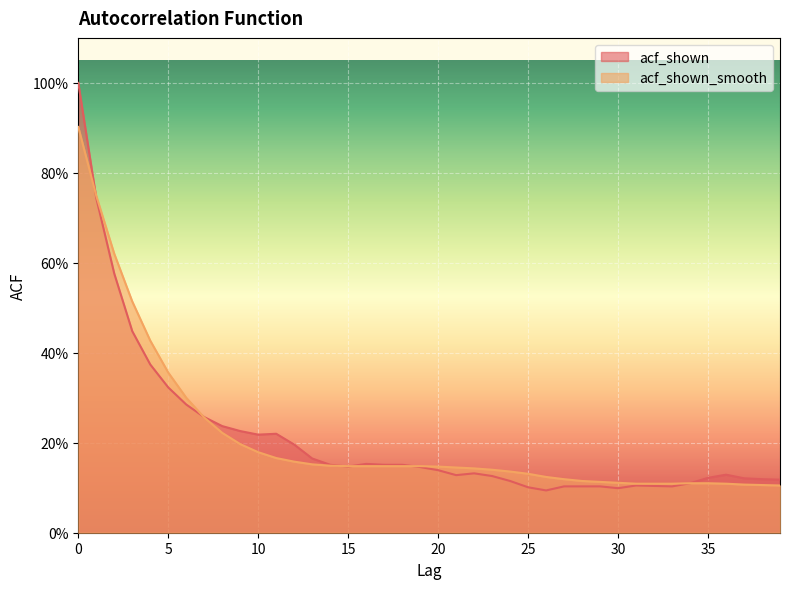

Reading left to right, list all the values displayed in this chart.

acf_shown: 0=1.0	1=0.7	2=0.6	3=0.4	4=0.4	5=0.3	6=0.3	7=0.3	8=0.2	9=0.2	10=0.2	11=0.2	12=0.2	13=0.2	14=0.2	15=0.1	16=0.2	17=0.2	18=0.2	19=0.1	20=0.1	21=0.1	22=0.1	23=0.1	24=0.1	25=0.1	26=0.1	27=0.1	28=0.1	29=0.1	30=0.1	31=0.1	32=0.1	33=0.1	34=0.1	35=0.1	36=0.1	37=0.1	38=0.1	39=0.1
acf_shown_smooth: 0=0.9	1=0.7	2=0.6	3=0.5	4=0.4	5=0.4	6=0.3	7=0.3	8=0.2	9=0.2	10=0.2	11=0.2	12=0.2	13=0.2	14=0.1	15=0.1	16=0.1	17=0.1	18=0.1	19=0.1	20=0.1	21=0.1	22=0.1	23=0.1	24=0.1	25=0.1	26=0.1	27=0.1	28=0.1	29=0.1	30=0.1	31=0.1	32=0.1	33=0.1	34=0.1	35=0.1	36=0.1	37=0.1	38=0.1	39=0.1